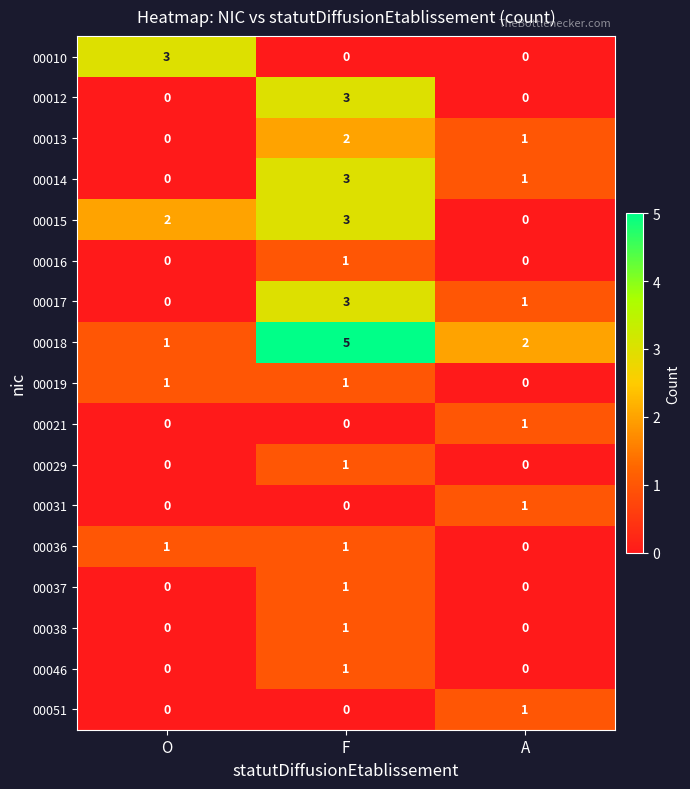

The value of 00015 at F is 5. True or false?

False